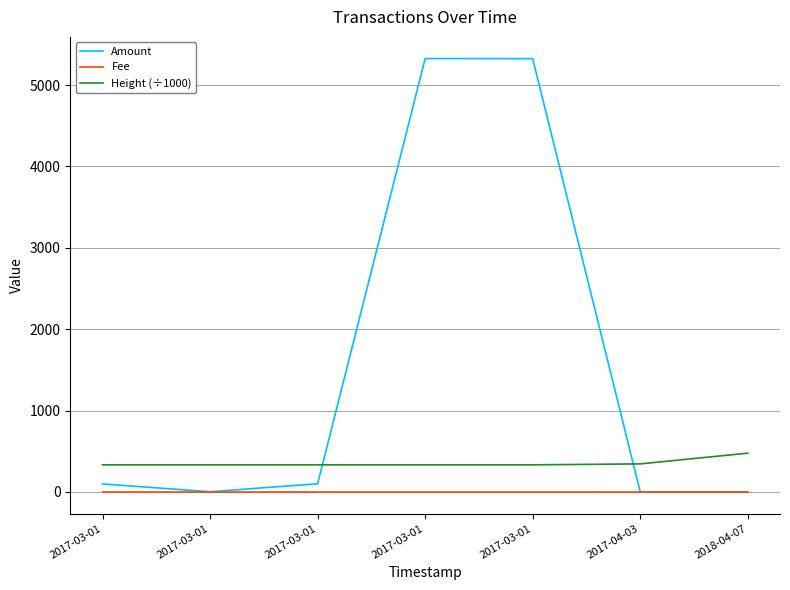

Reading left to right, transcribe all the data shown in this chart.

Amount: 2017-03-01=99.0	2017-03-01=3.0	2017-03-01=101.0	2017-03-01=5326.6	2017-03-01=5325.6	2017-04-03=2.0	2018-04-07=1.0
Fee: 2017-03-01=1.0	2017-03-01=1.0	2017-03-01=1.0	2017-03-01=1.0	2017-03-01=1.0	2017-04-03=1.0	2018-04-07=1.0
Height (÷1000): 2017-03-01=333.3	2017-03-01=333.3	2017-03-01=333.3	2017-03-01=333.6	2017-03-01=333.6	2017-04-03=345.1	2018-04-07=477.1